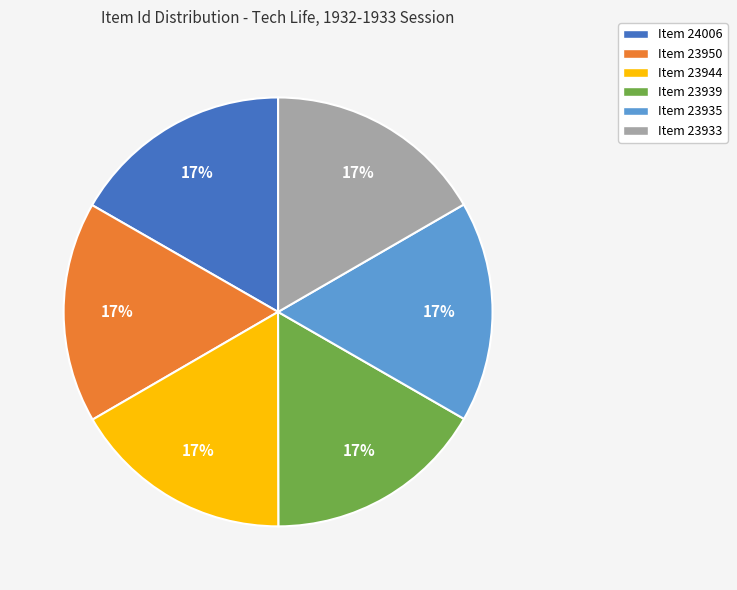

To the nearest percent, what portion does Item 23944 represent?

17%